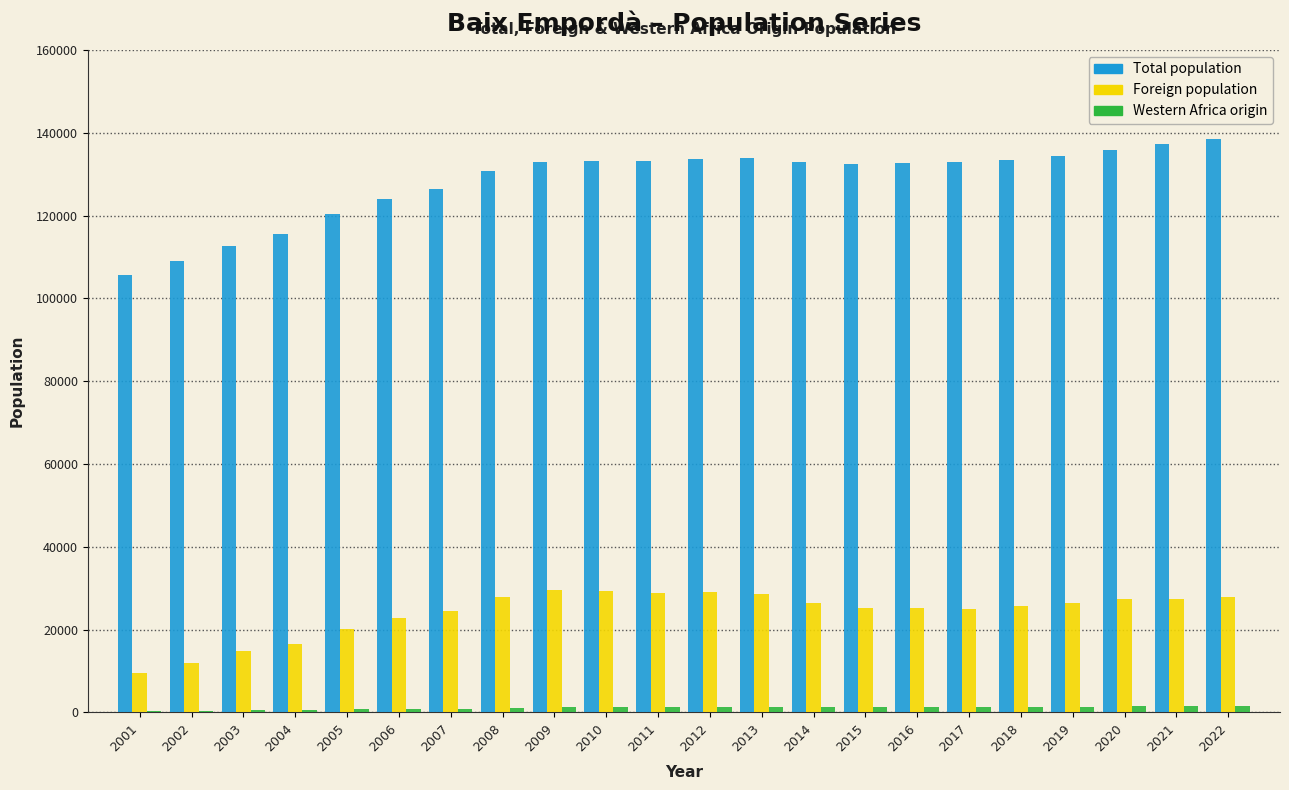

What is the maximum value for Total population?

138517